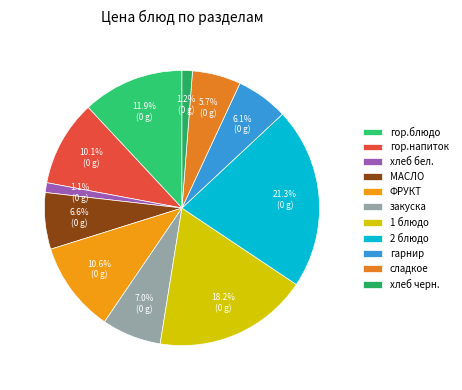

Count the number of slices in the pie.

11